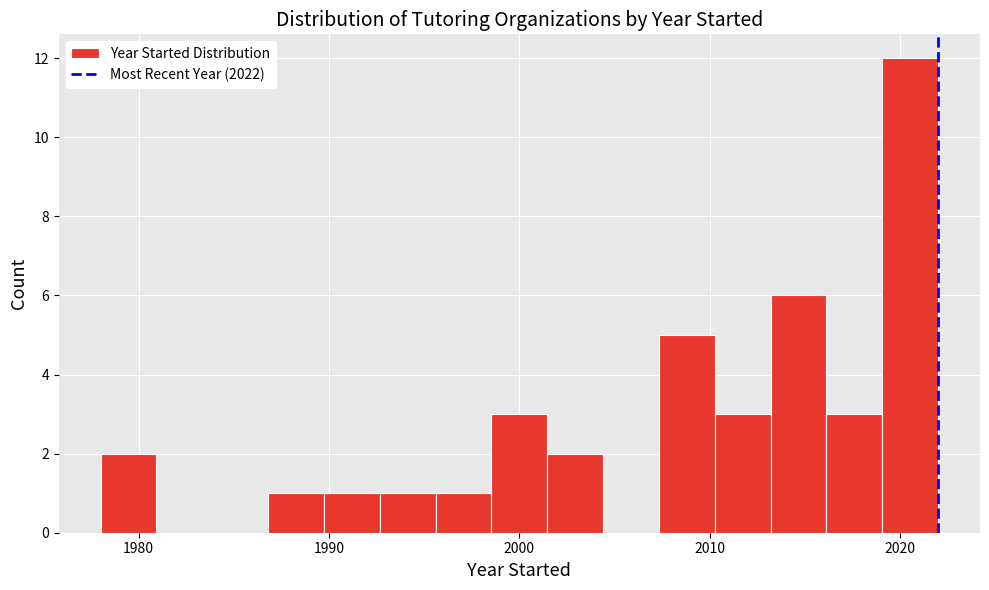

Around what value on the x-axis is the tallest bar? Give the approximate position of its centre, as read against the axis.

2021